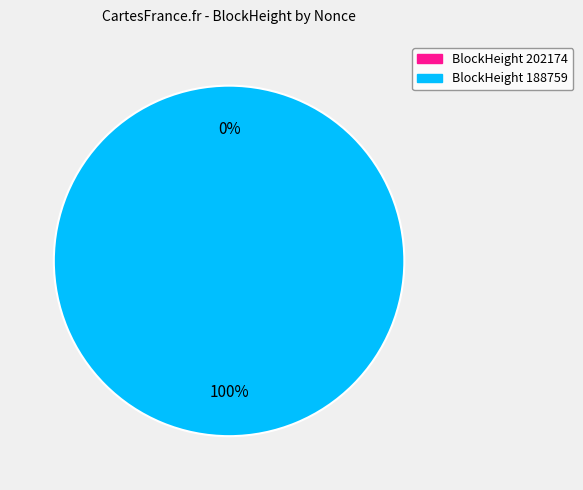

Count the number of slices in the pie.

2